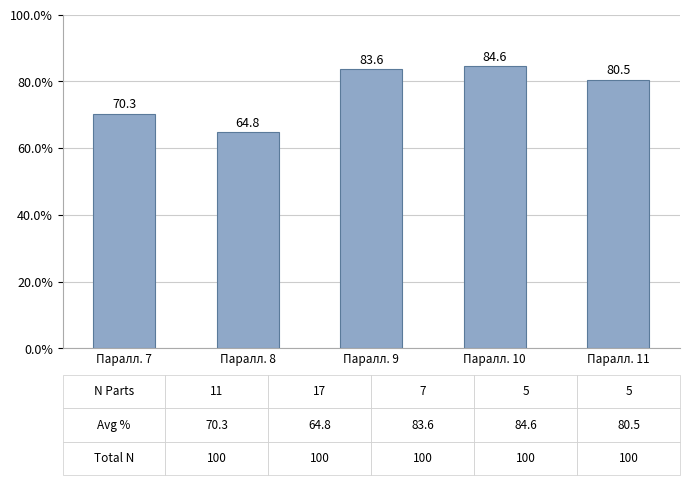

Where does the data first go above 80?

Паралл. 9